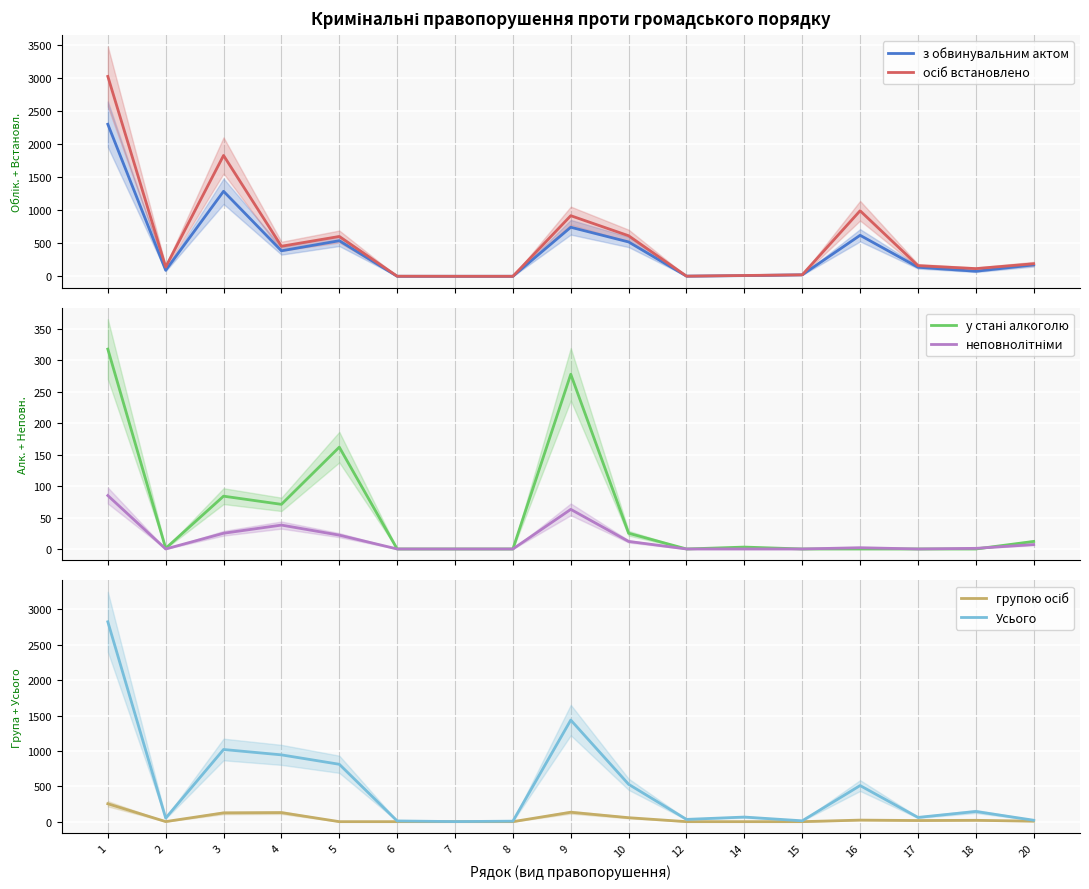

What is the spread (max minus min) of values at 18?

144